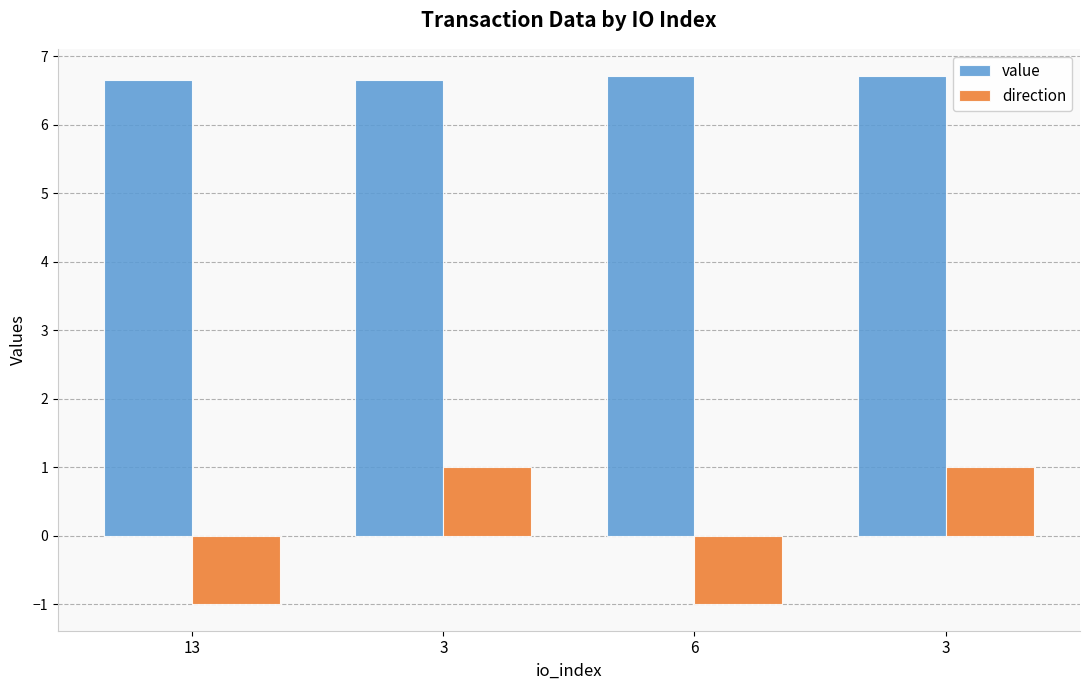

The value of value at 13 is 6.7. True or false?

True